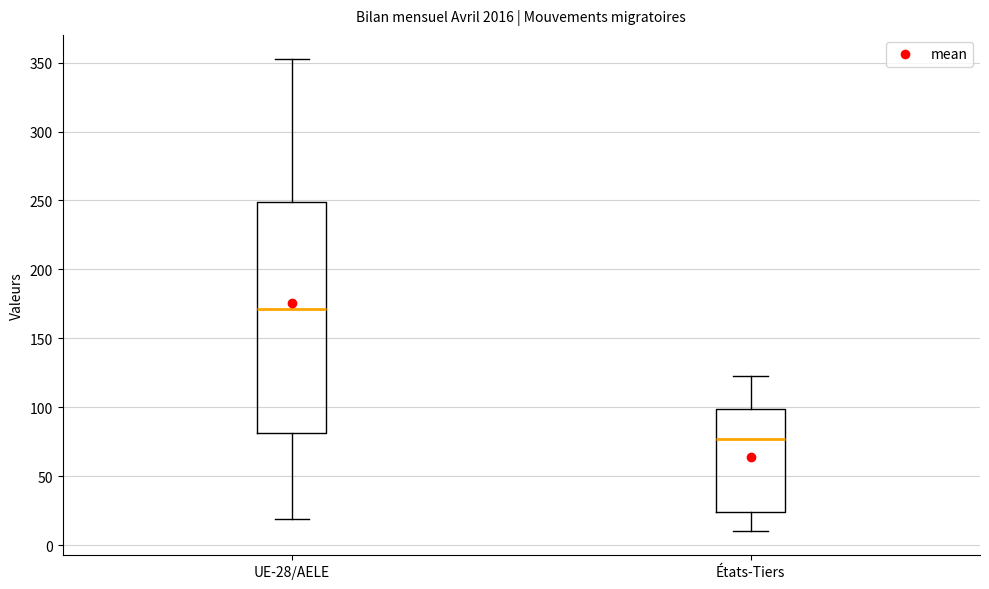

Which box is the tallest, from its lower edge to its upper edge?

UE-28/AELE